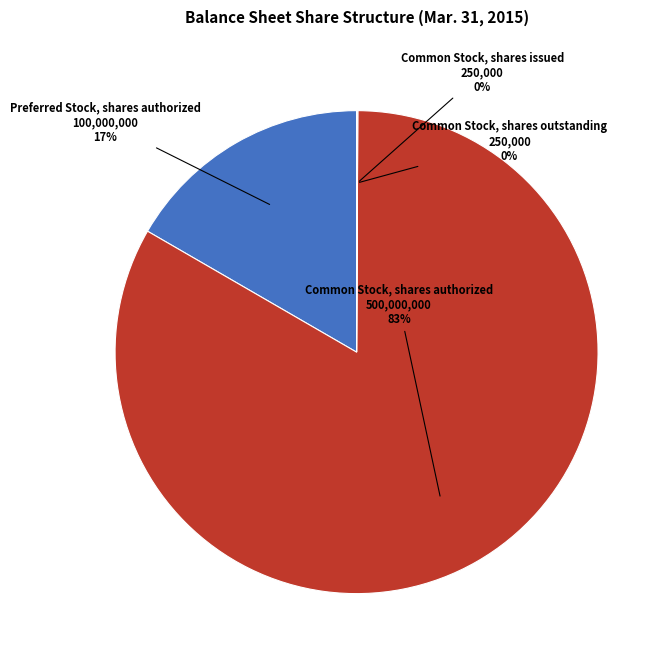

Which slice is the largest?

Common Stock, shares authorized